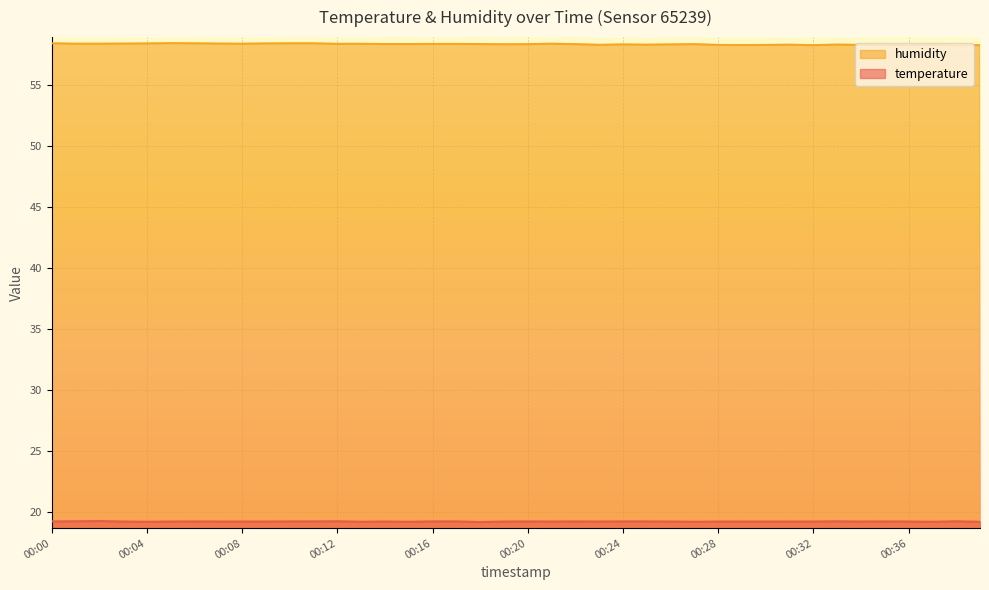

Count the number of categories in the chart.

40